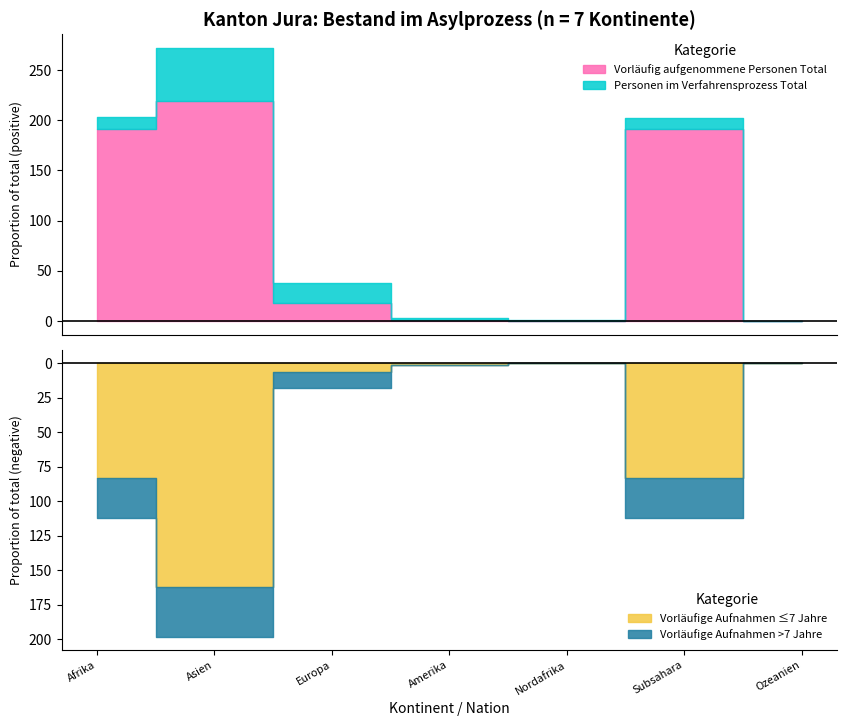

What is the average value of the Vorläufige Aufnahmen >7 Jahre series?

15